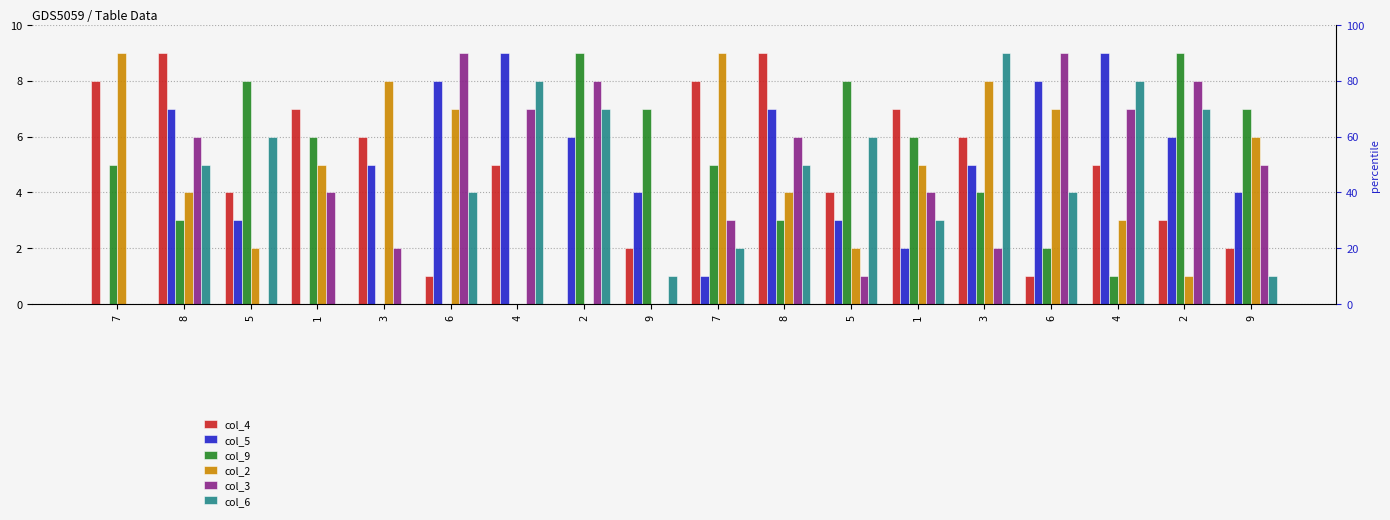

What value does the col_9 series have at 3?

4